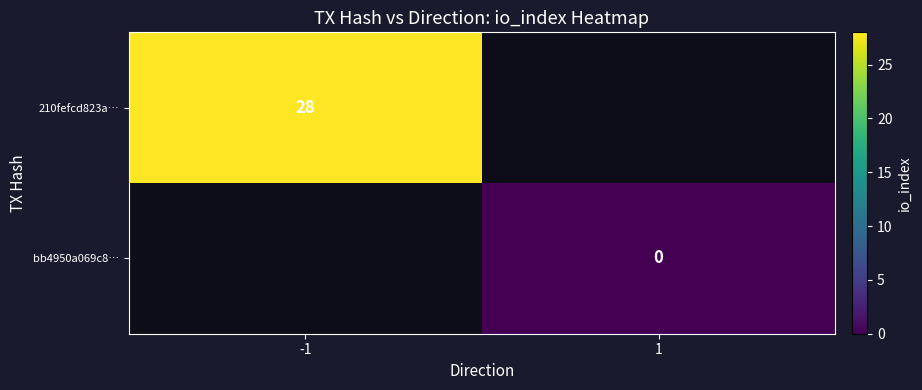

What is the maximum value shown in the chart?

28.0